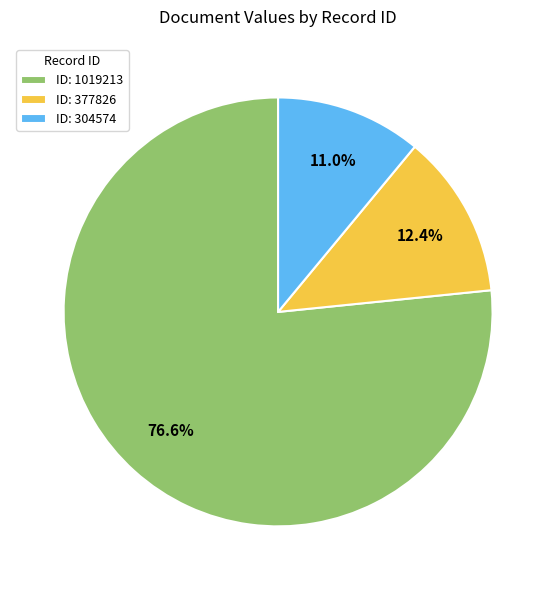

Count the number of slices in the pie.

3